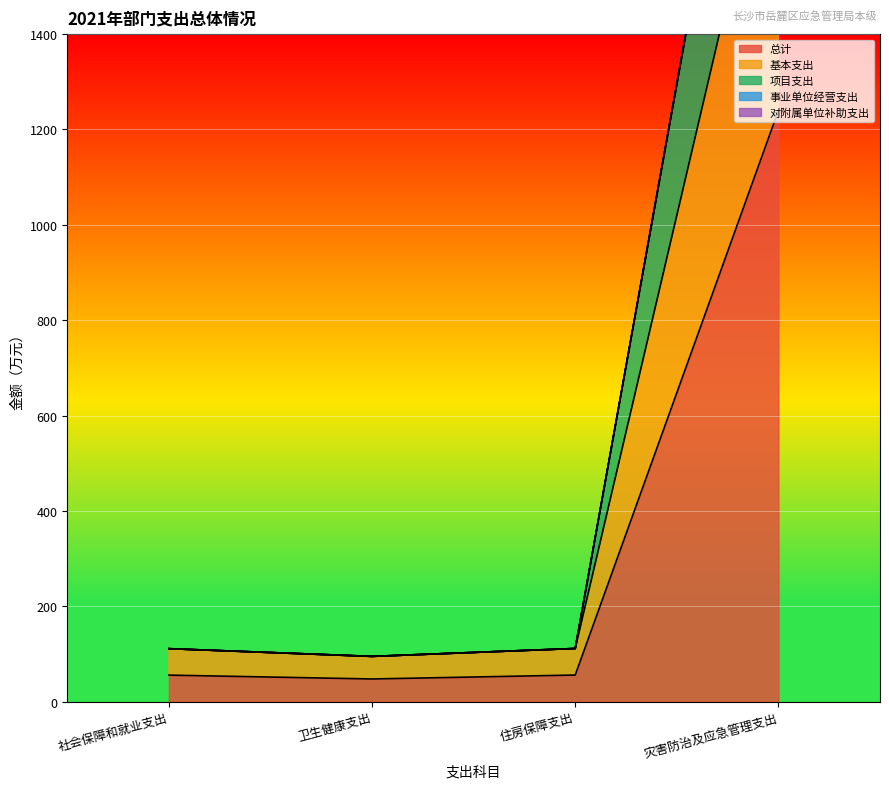

What is the difference between the 总计 values at 社会保障和就业支出 and 住房保障支出?

0.2